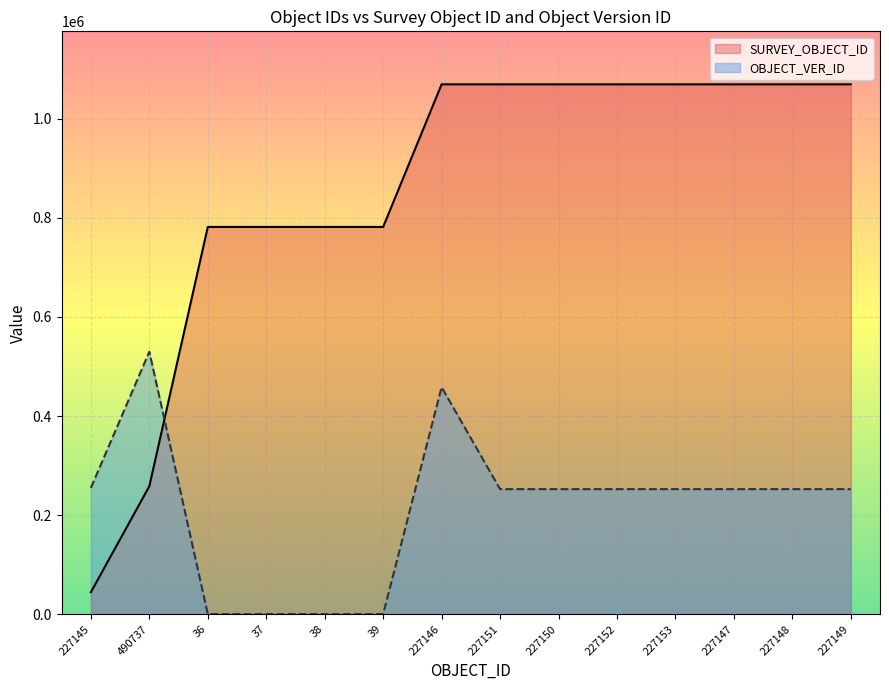

What is the highest value of the OBJECT_VER_ID series?

529756